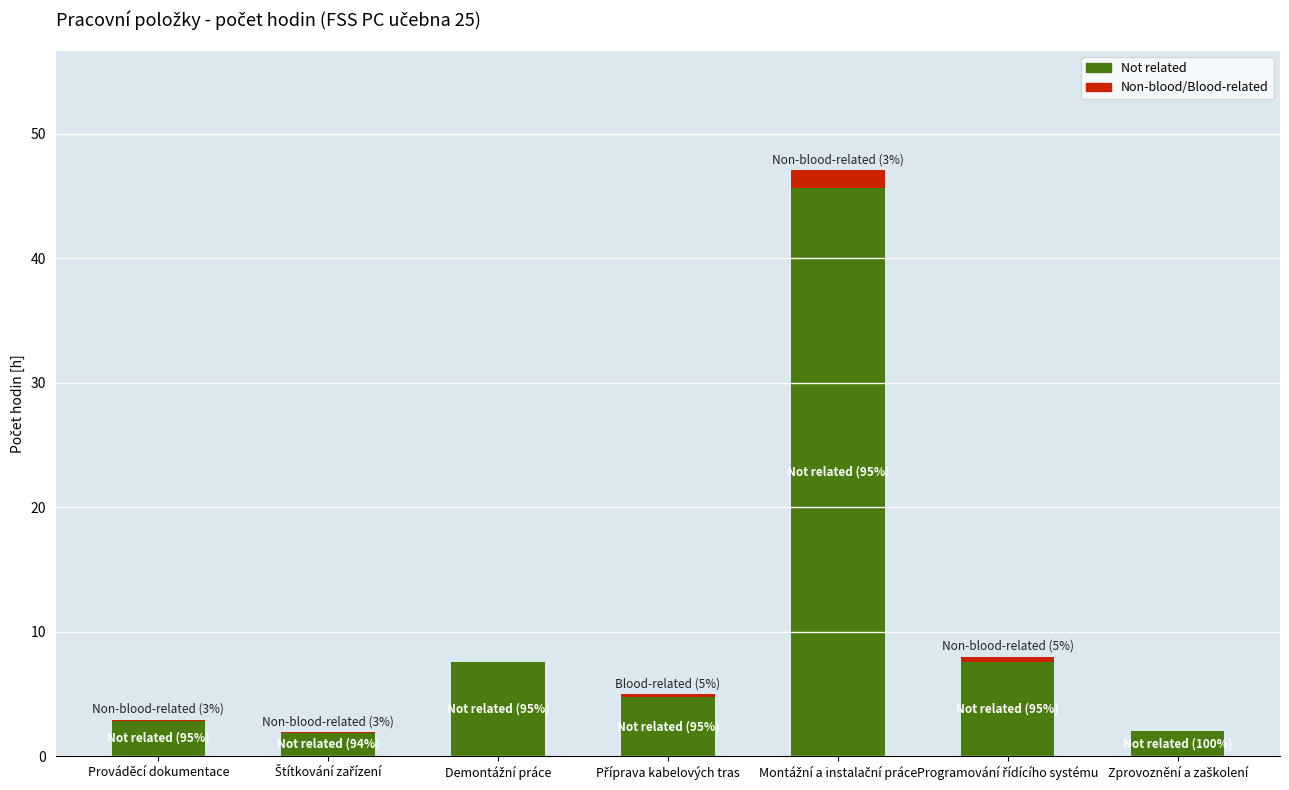

What is the maximum value for Not related?

45.6